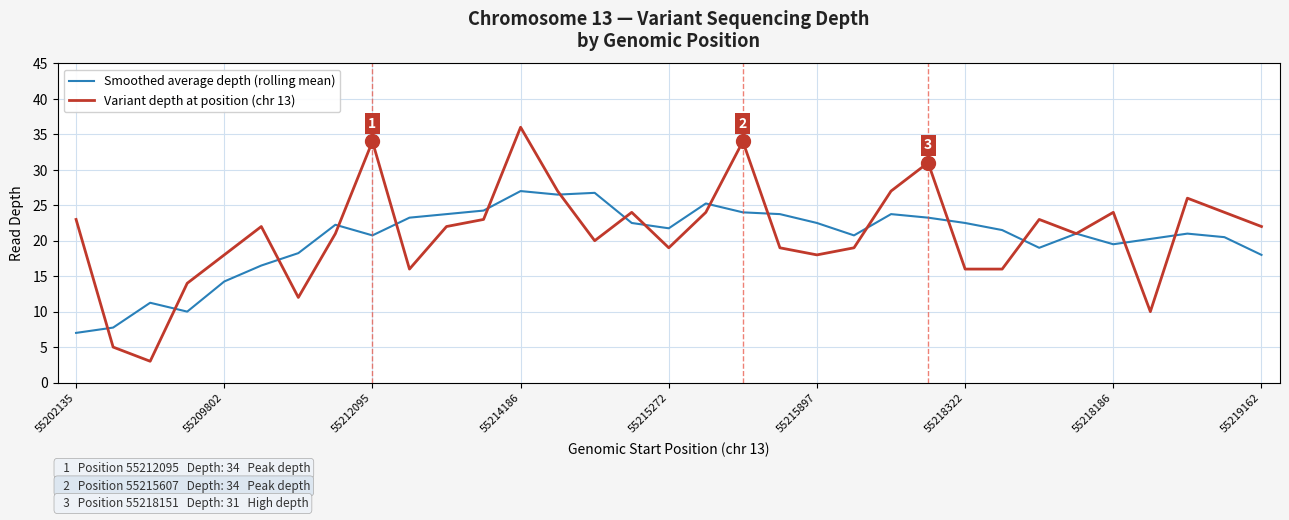

How many categories are shown in the chart?

33